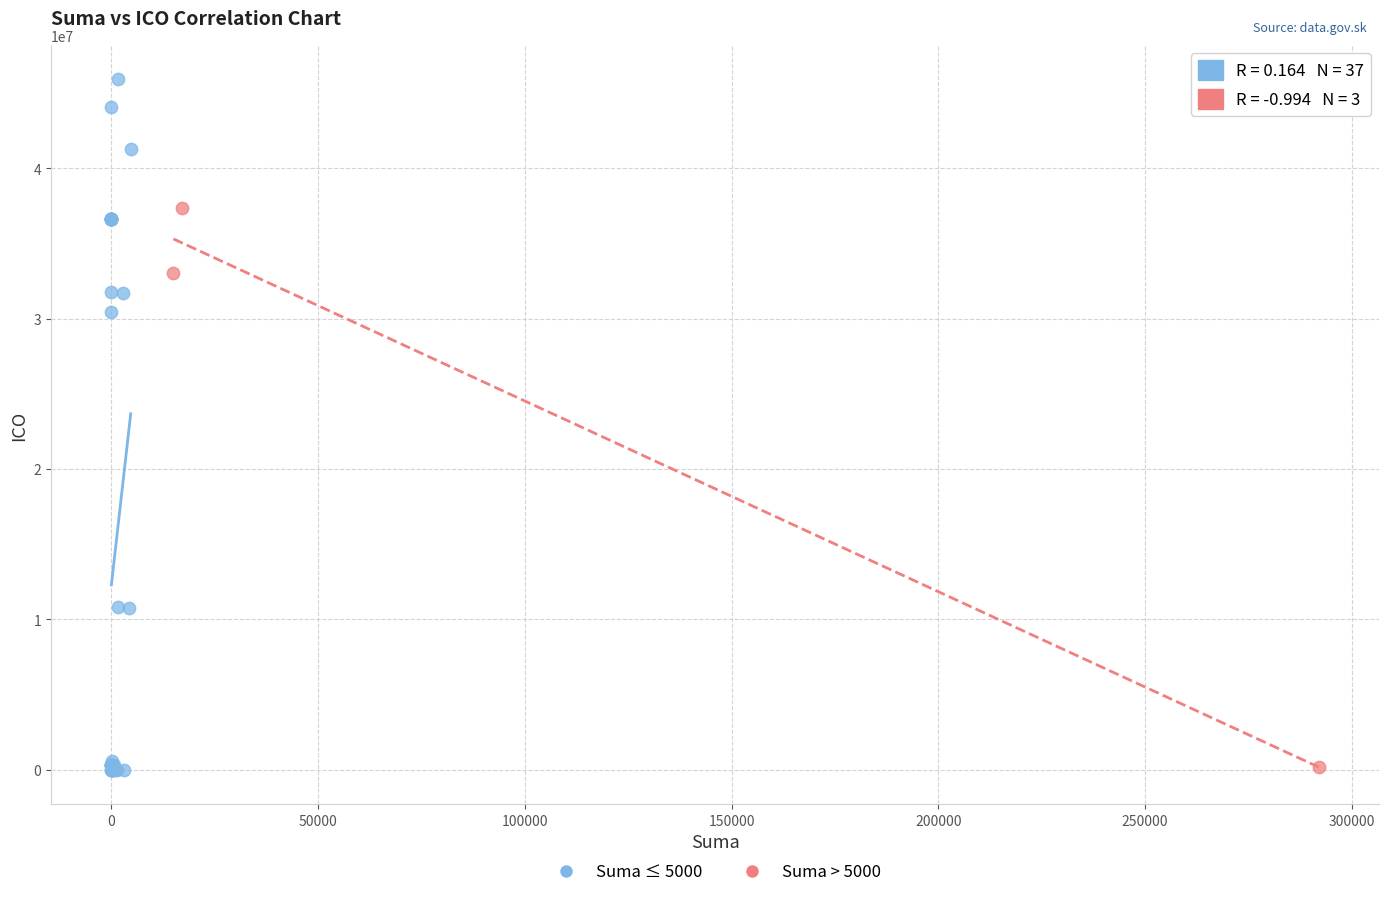

Which series has the largest Y range (max minus min)?

Suma ≤ 5000